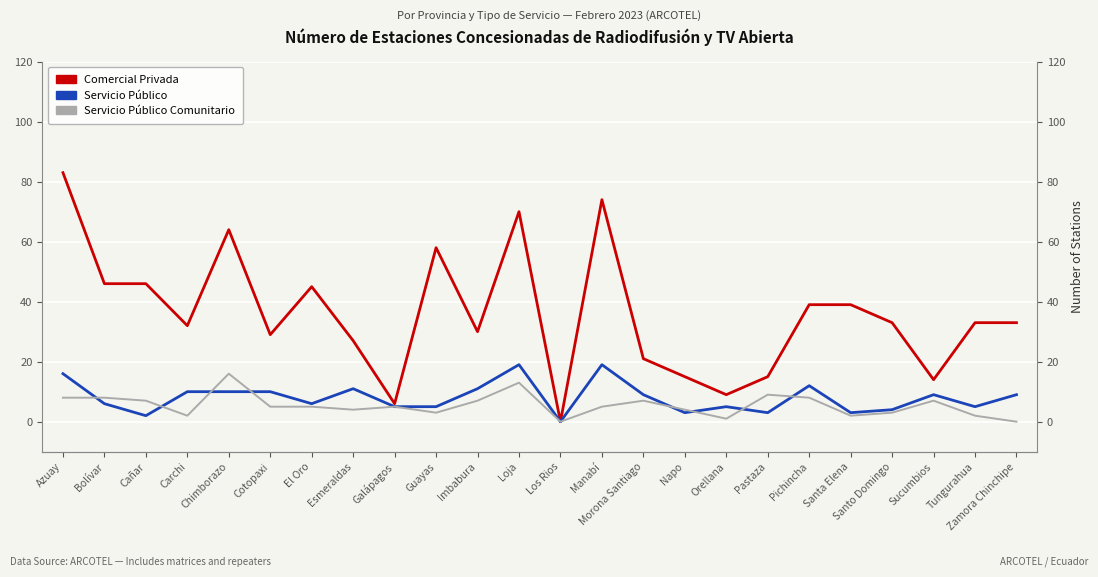

Where is the first local minimum for Servicio Público Comunitario?

Carchi